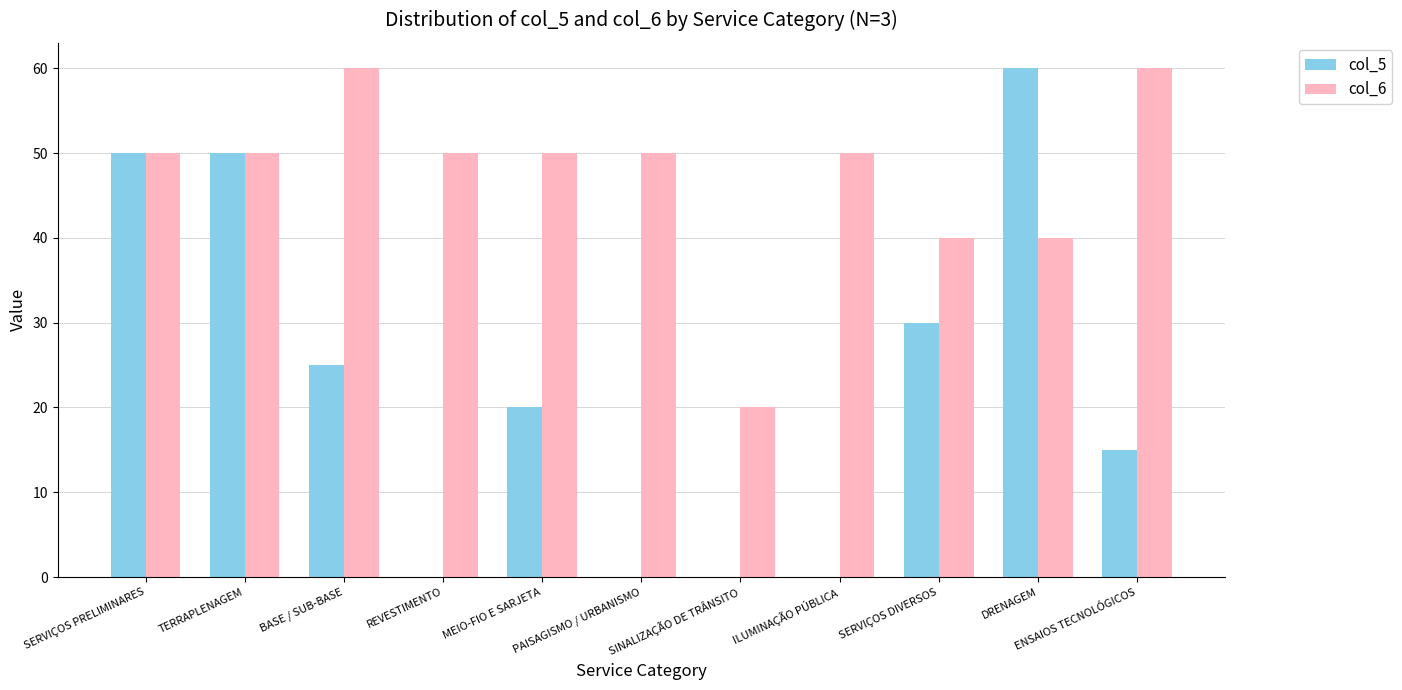

What is the maximum value shown in the chart?

60